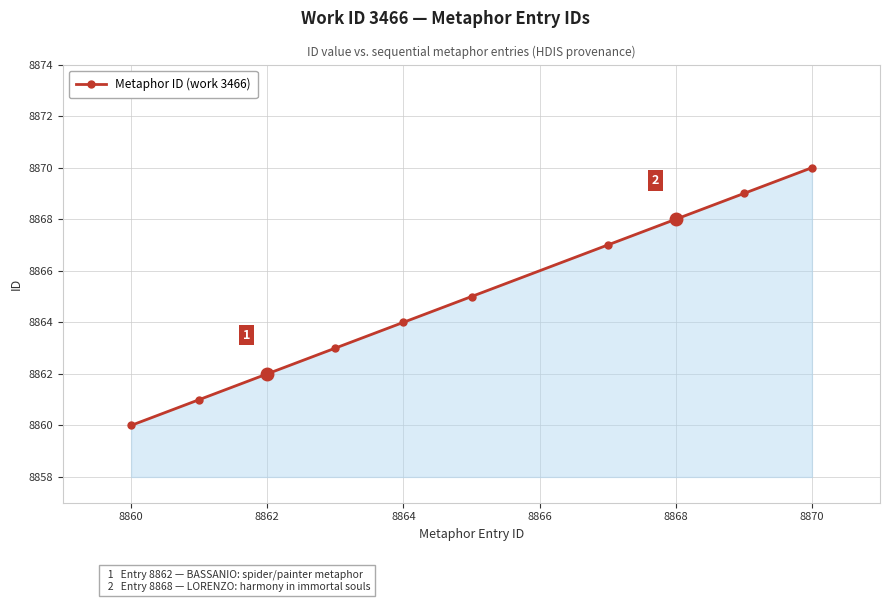

What is the value of the 1st point from the left?

8860